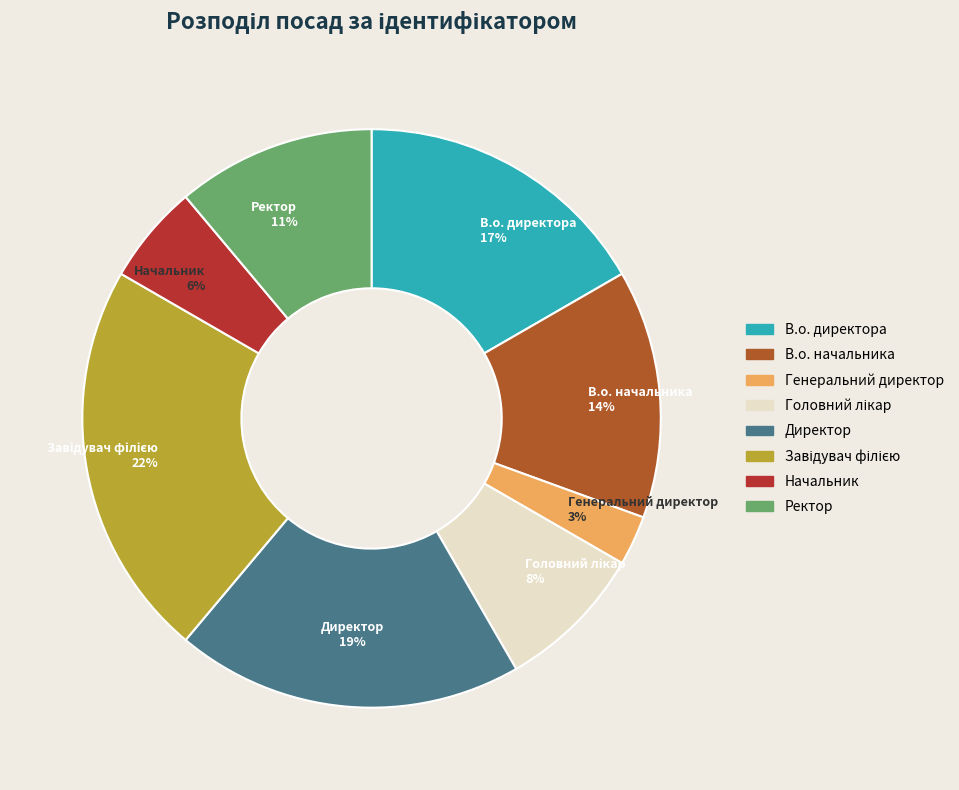

What percentage is the В.о. директора slice, to the nearest percent?

17%